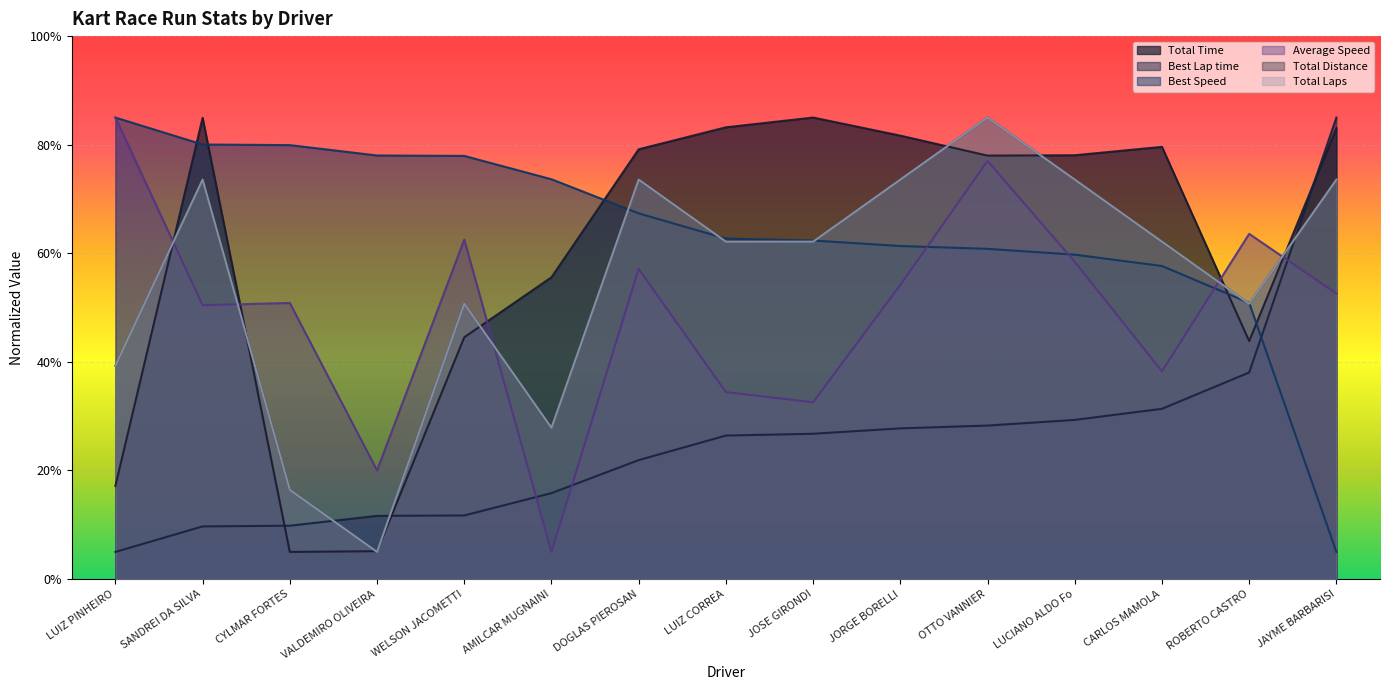

Is the value of Total Distance at CARLOS MAMOLA greater than the value of Total Time at JORGE BORELLI?

No